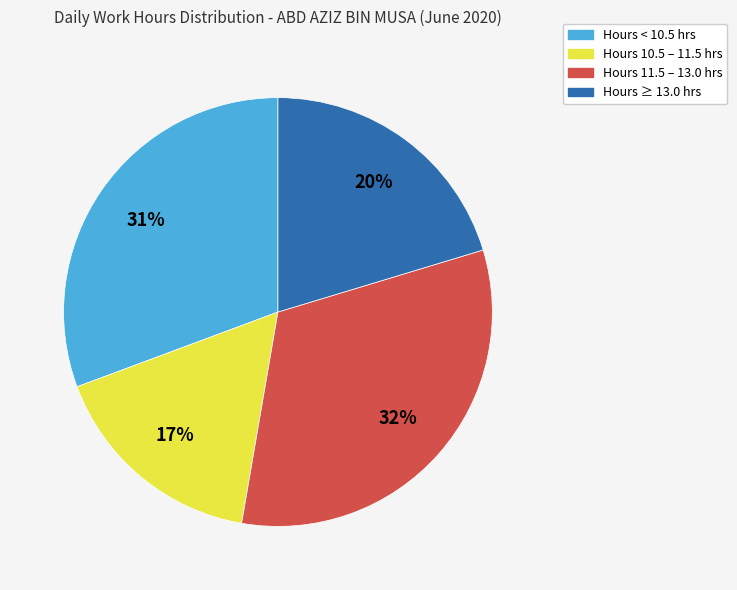

Is it true that Hours 10.5 – 11.5 hrs is 23% of the pie?

False